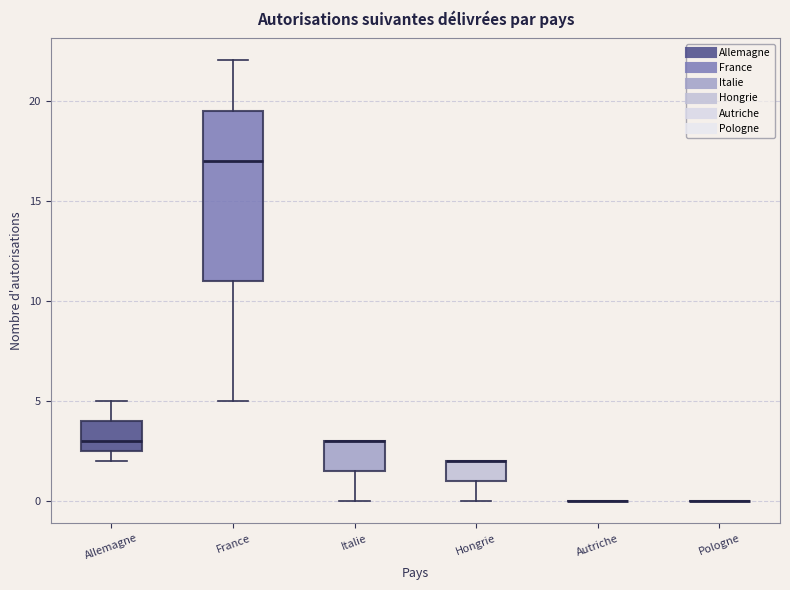

Where is the lower edge of the box for Hongrie on the y-axis? The values are not printed on the chart, so give them approximately, as read against the axis.

1.0